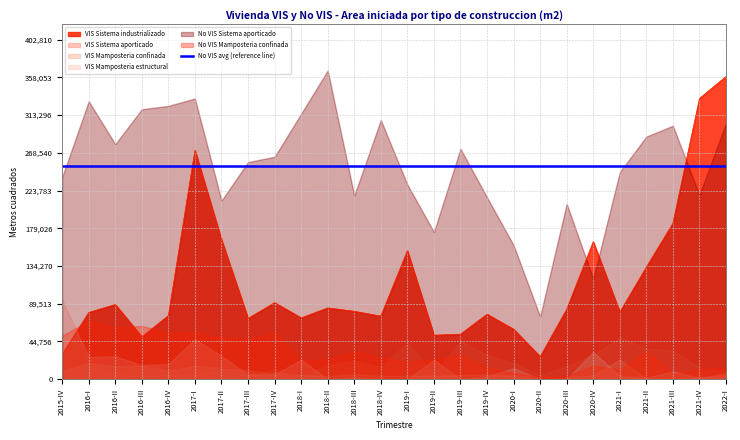

Between which two adjacent categories do VIS Mamposteria confinada and No VIS Mamposteria confinada first intersect?

2020-IV and 2021-I